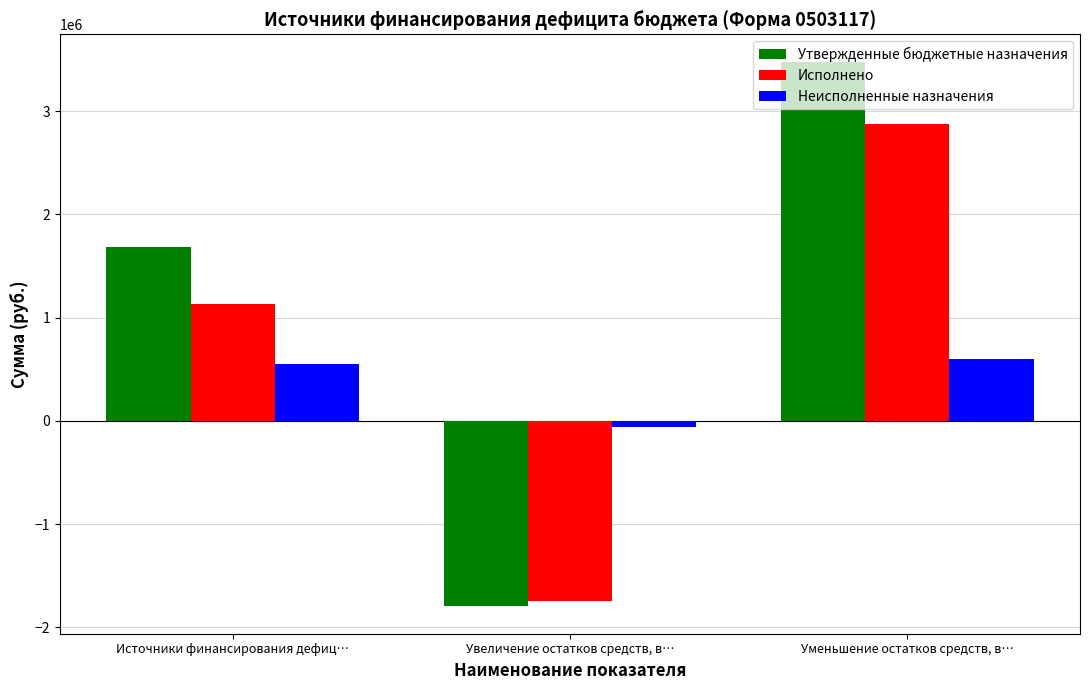

The value of Исполнено at Уменьшение остатков средств, в… is 817058.5. True or false?

False